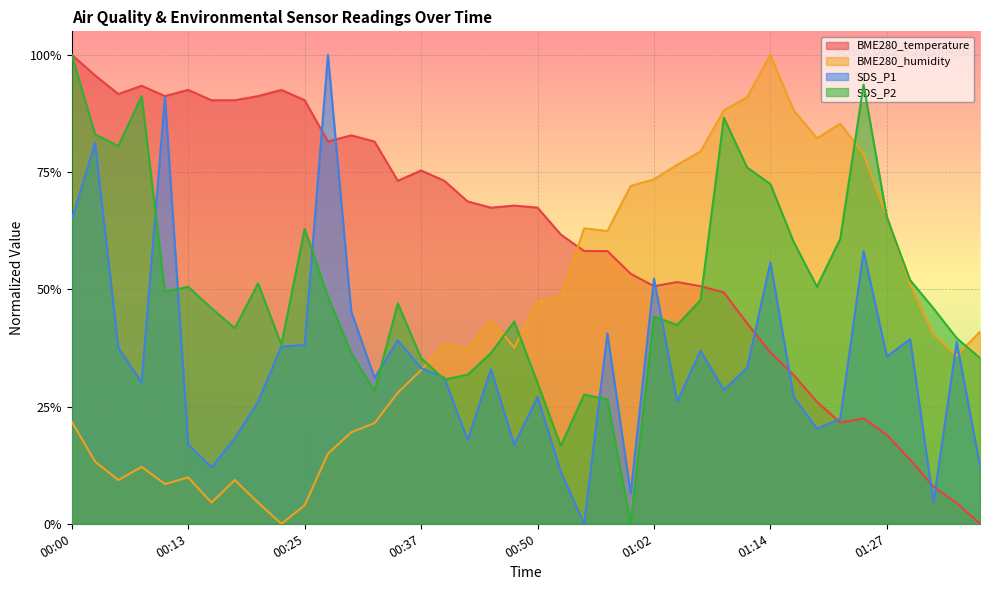

Does the chart display data point markers on the line(s)?

No